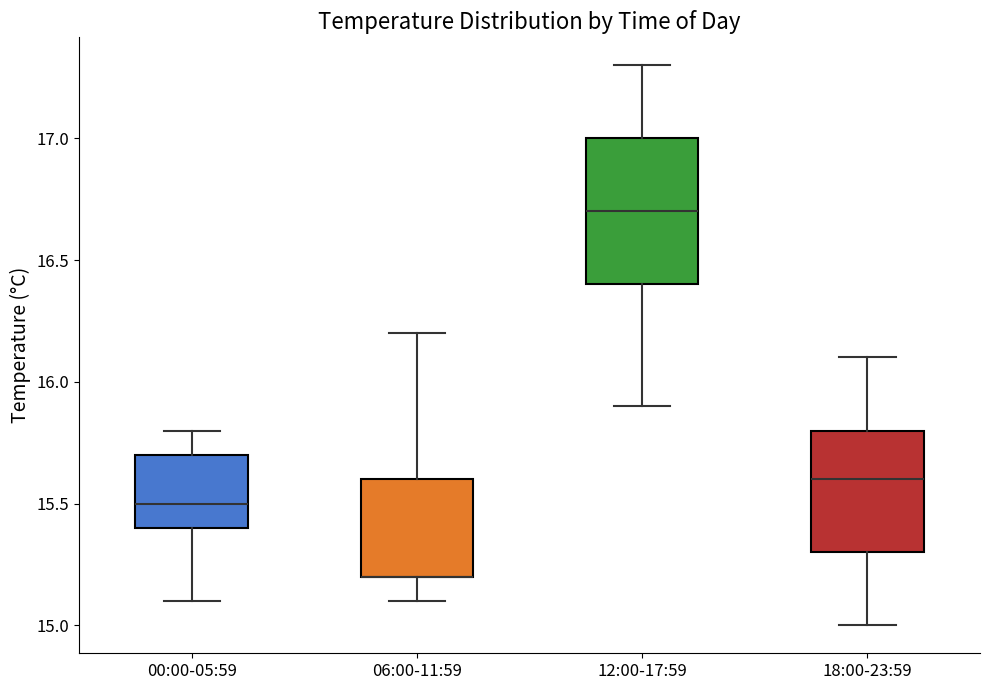

Reading left to right, read every box against the y-axis: the position of its median line, the range the box covers, and the ends of its whiskers. The values are not printed on the chart, so give them approximately, as read against the axis.

00:00-05:59: median 15.5, box 15.4 to 15.7, whiskers 15.1 to 15.8
06:00-11:59: median 15.2 (drawn on the box's lower edge), box 15.2 to 15.6, whiskers 15.1 to 16.2
12:00-17:59: median 16.7, box 16.4 to 17.0, whiskers 15.9 to 17.3
18:00-23:59: median 15.6, box 15.3 to 15.8, whiskers 15.0 to 16.1